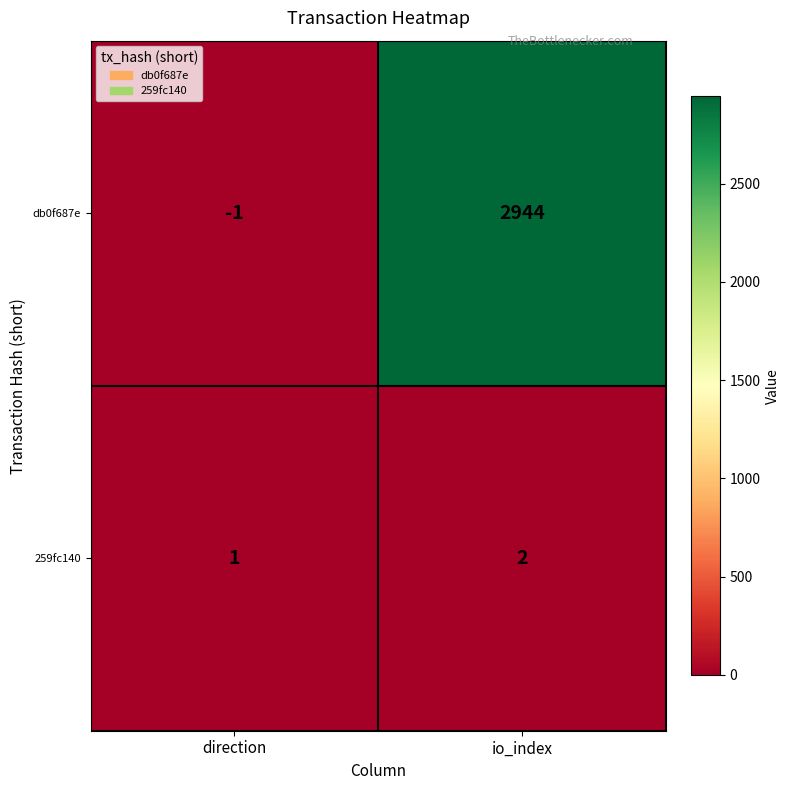

True or false: db0f687e has a value of 0 at direction.

False